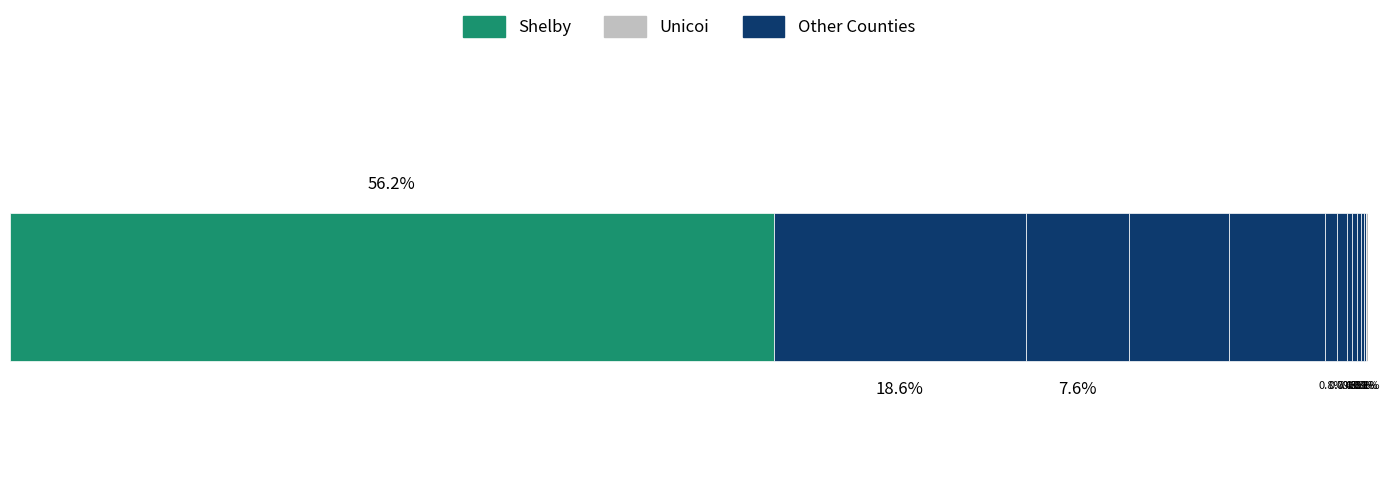

Count the number of categories in the chart.

13